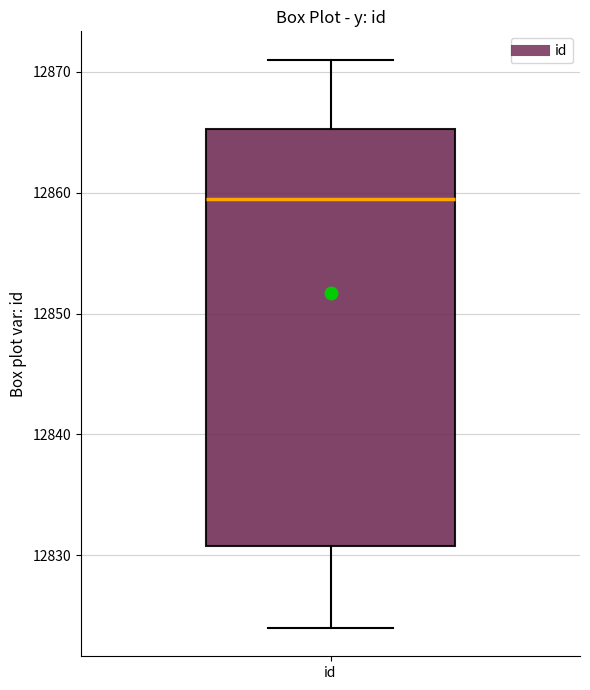

Transcribe this box plot: give where the median line is, the range the box spans, and where the two whiskers end, as read against the y-axis. The values are not printed on the chart, so give them approximately, as read against the axis.

median 12860, box 12831 to 12865, whiskers 12824 to 12871